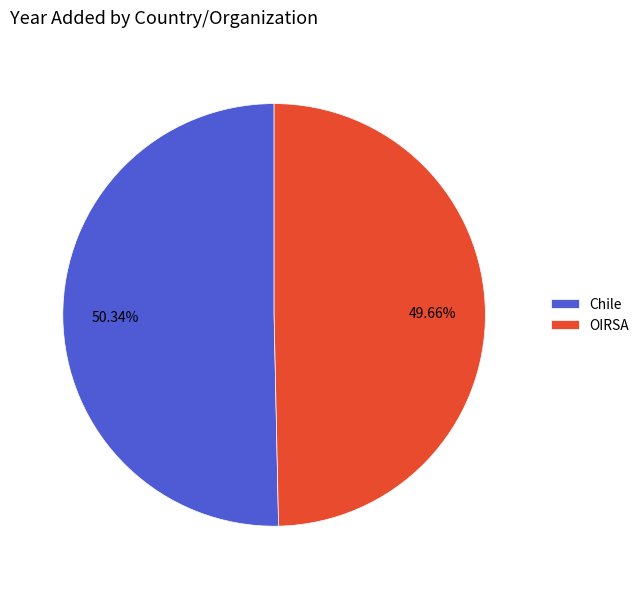

To the nearest percent, what is the combined percentage of OIRSA and Chile?

100%